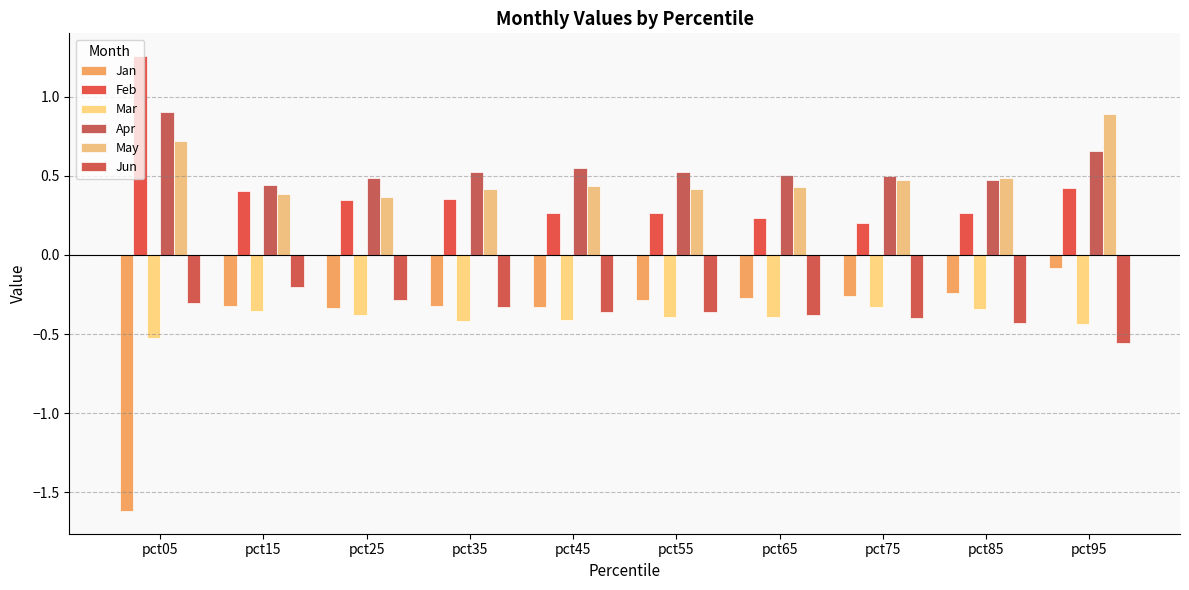

How many Apr values are between 0 and 1?

10